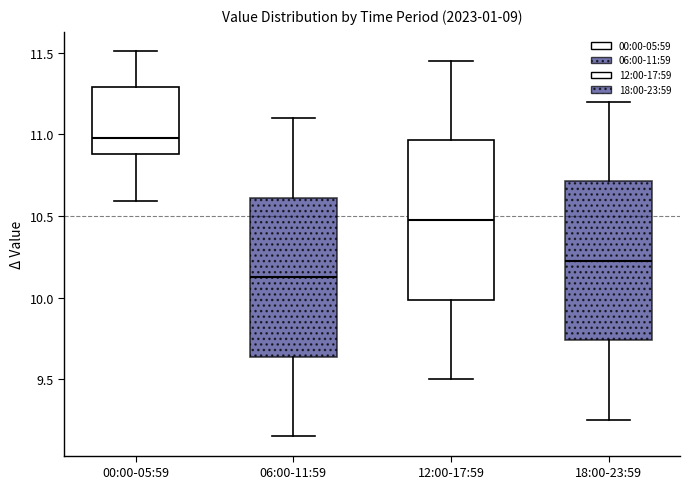

Reading left to right, read every box against the y-axis: the position of its median line, the range the box covers, and the ends of its whiskers. The values are not printed on the chart, so give them approximately, as read against the axis.

00:00-05:59: median 11.00, box 10.90 to 11.30, whiskers 10.60 to 11.50
06:00-11:59: median 10.15, box 9.65 to 10.60, whiskers 9.15 to 11.10
12:00-17:59: median 10.50, box 10.00 to 10.95, whiskers 9.50 to 11.45
18:00-23:59: median 10.25, box 9.75 to 10.70, whiskers 9.25 to 11.20